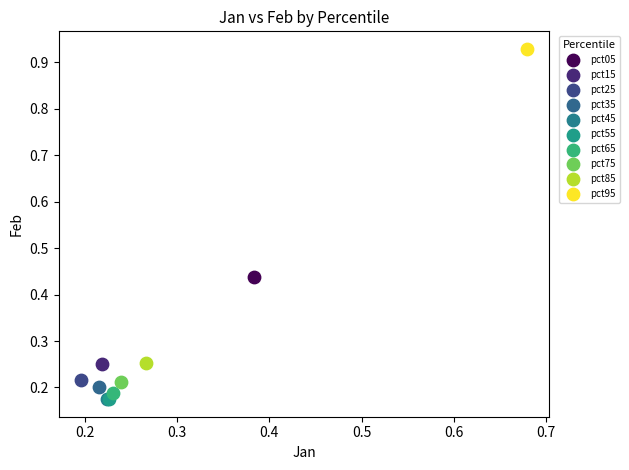

What are all the series names shown in the legend?

pct05, pct15, pct25, pct35, pct45, pct55, pct65, pct75, pct85, pct95